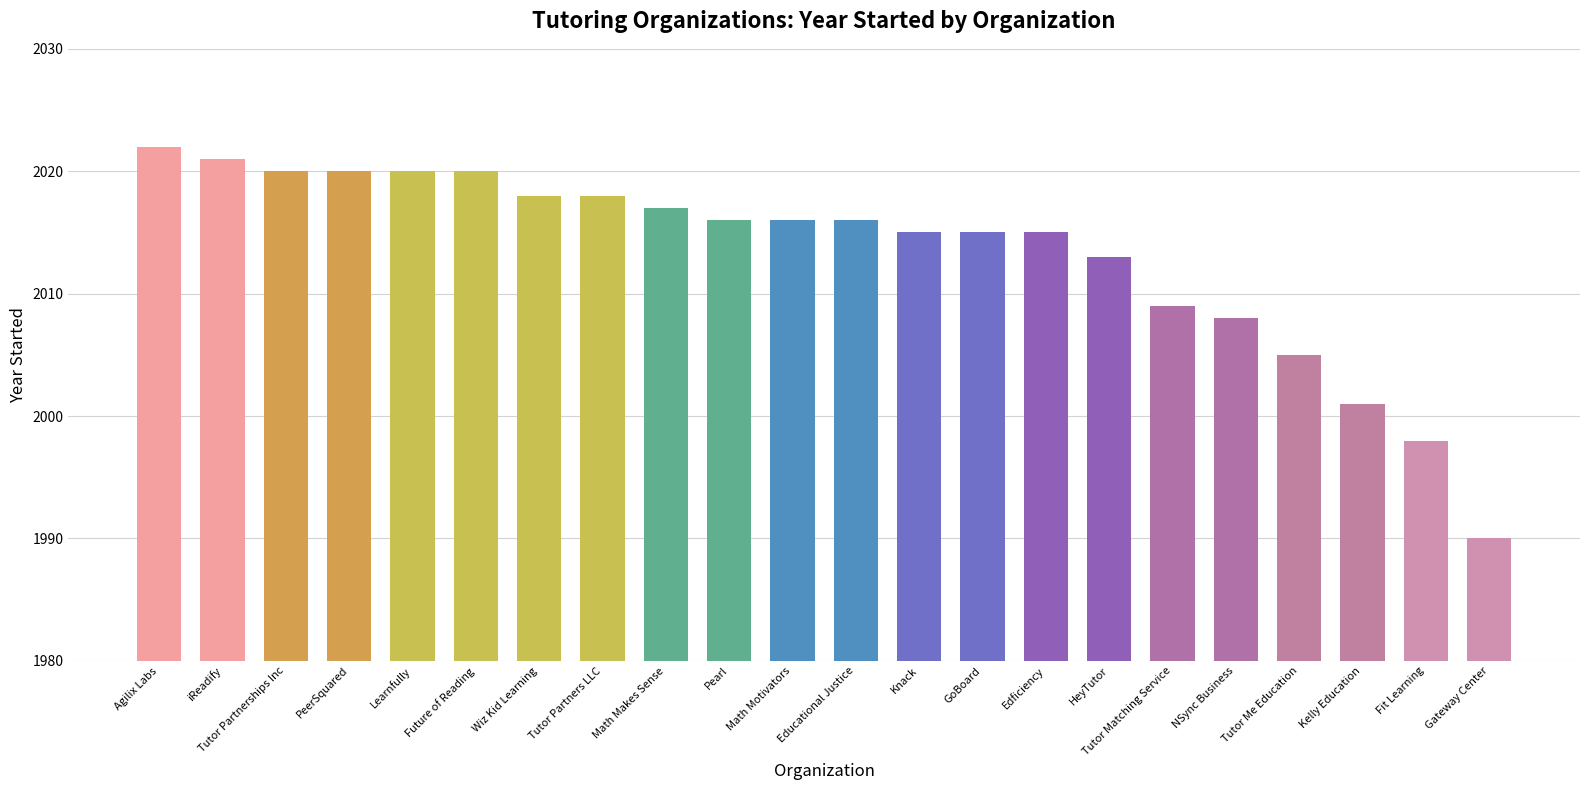

Reading right to left, what are all the values shown in this chart?

Gateway Center=1990	Fit Learning=1998	Kelly Education=2001	Tutor Me Education=2005	NSync Business=2008	Tutor Matching Service=2009	HeyTutor=2013	Edficiency=2015	GoBoard=2015	Knack=2015	Educational Justice=2016	Math Motivators=2016	Pearl=2016	Math Makes Sense=2017	Tutor Partners LLC=2018	Wiz Kid Learning=2018	Future of Reading=2020	Learnfully=2020	PeerSquared=2020	Tutor Partnerships Inc=2020	iReadify=2021	Agilix Labs=2022